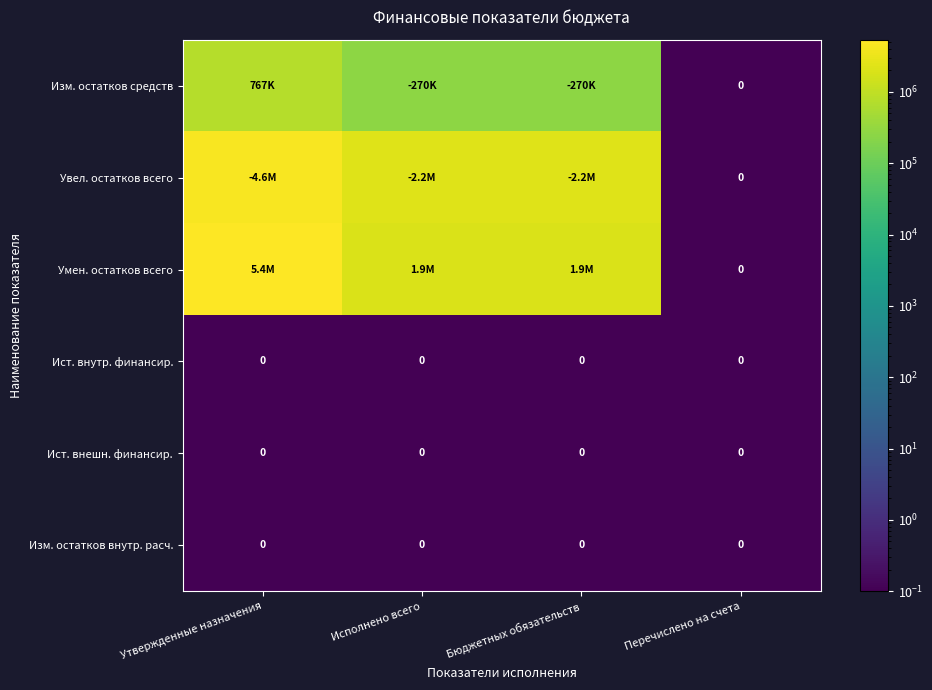

List the labels in order of Увел. остатков всего value, largest first.

Утвержденные назначения, Исполнено всего, Бюджетных обязательств, Перечислено на счета